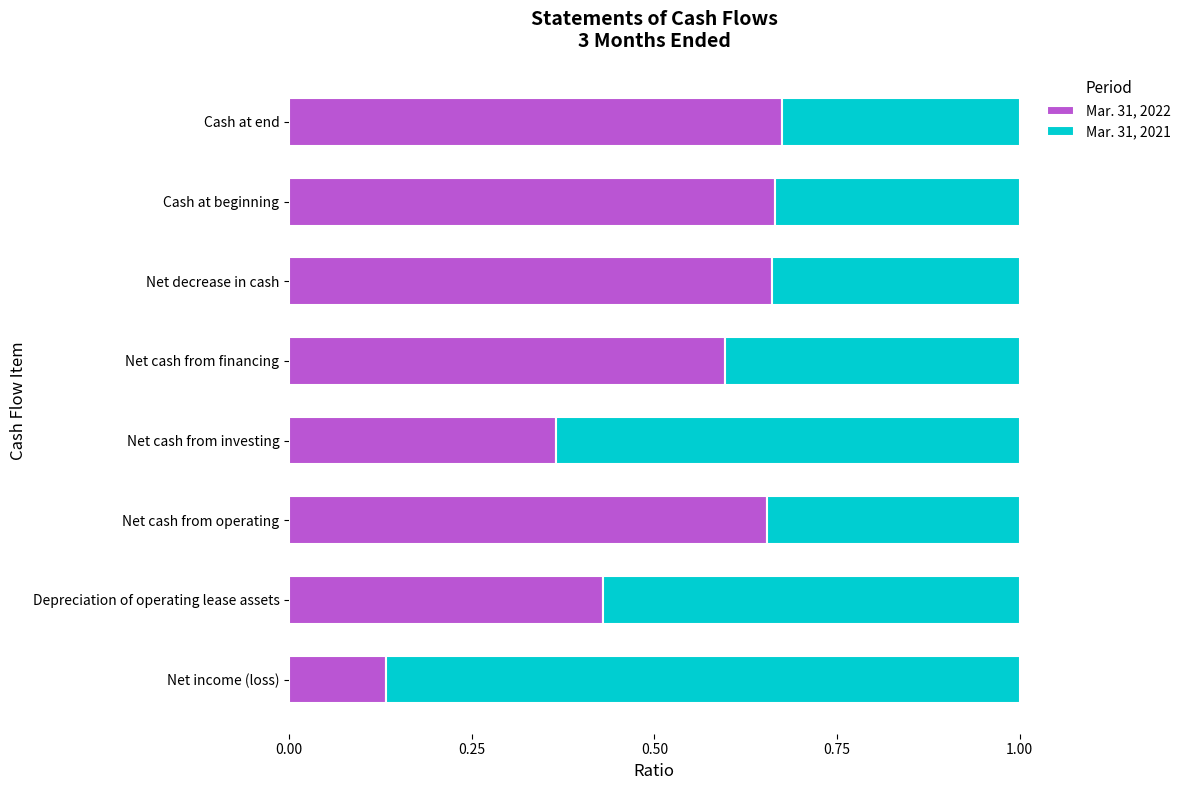

The Mar. 31, 2022 series shows 0.9 at Net cash from financing. True or false?

False